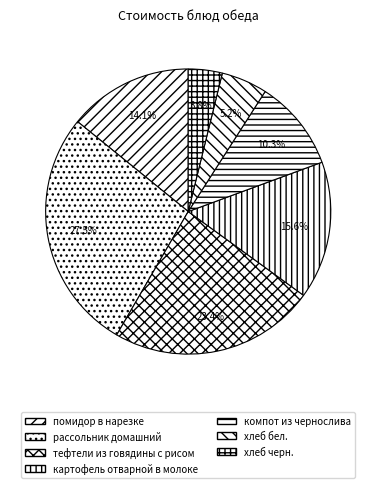

To the nearest percent, what is the difference between the хлеб черн. and картофель отварной в молоке slice percentages?

12%